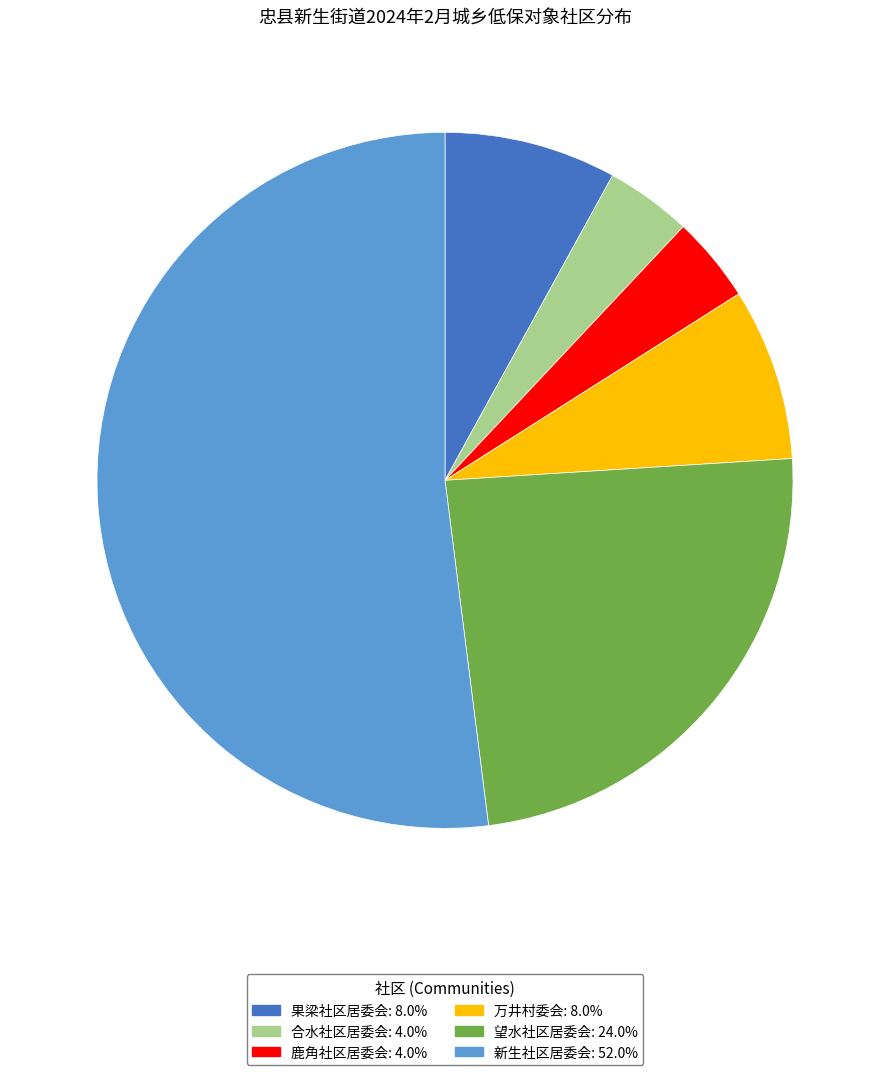

What is the largest slice in the pie chart?

新生社区居委会